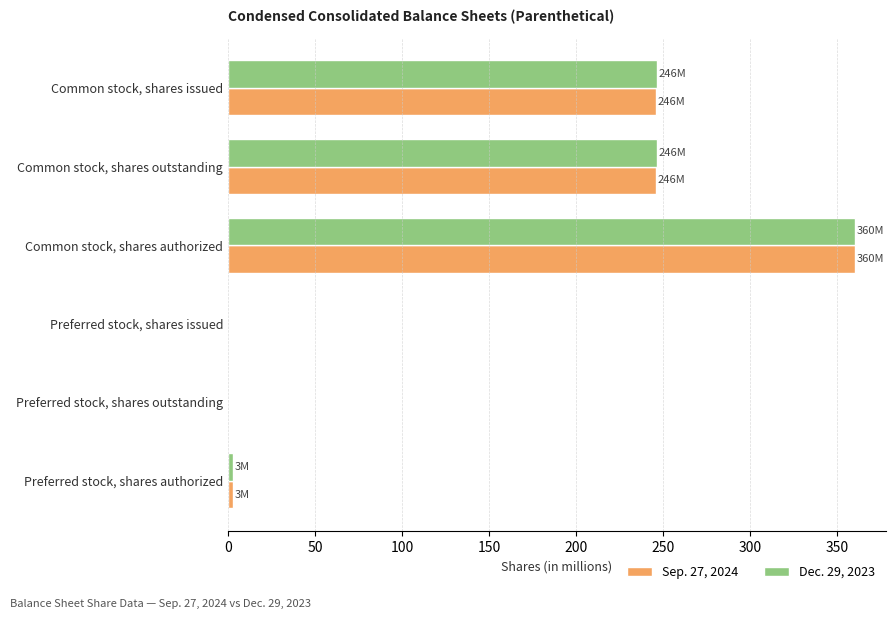

At which category is the sum across all series the highest?

Common stock, shares authorized